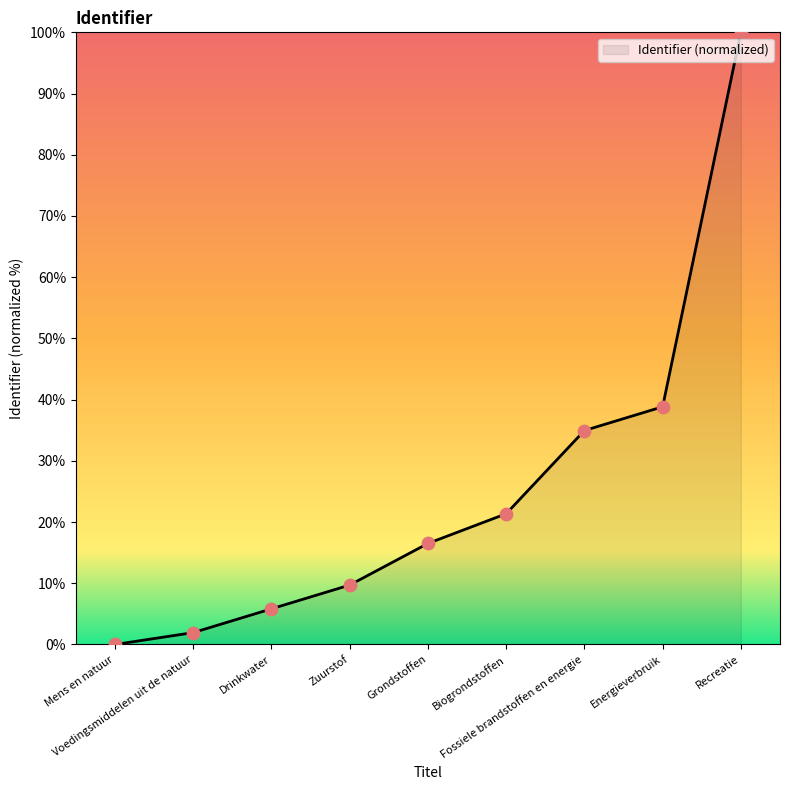

Approximately how many times larger is the value at Energieverbruik compared to Grondstoffen?

2.4